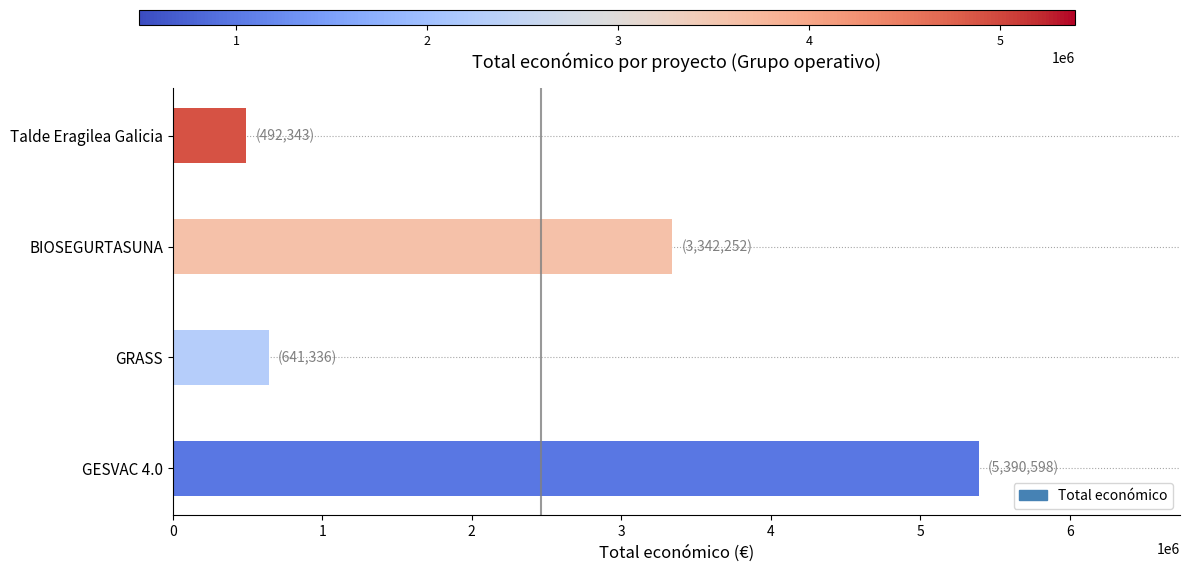

At which label is the value closest to 2941470?

BIOSEGURTASUNA